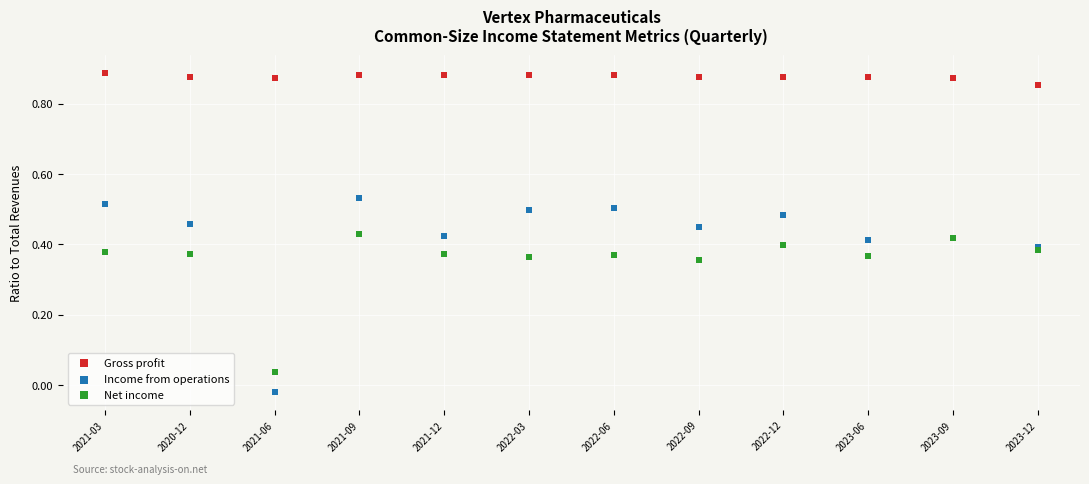

Which series reaches the maximum Y coordinate?

Gross profit